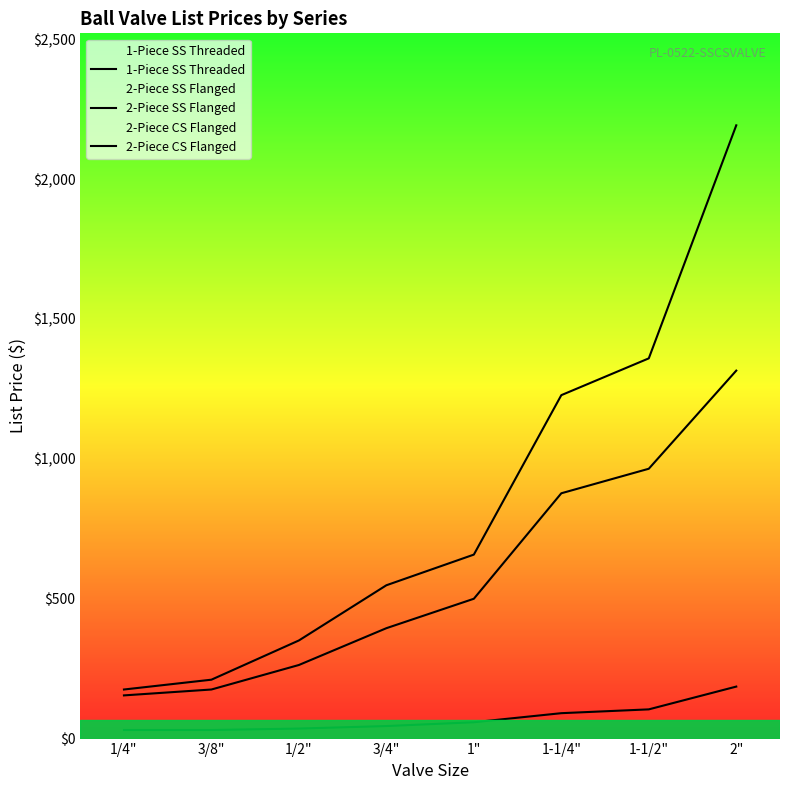

True or false: 2-Piece CS Flanged and 2-Piece SS Flanged intersect in this chart.

False